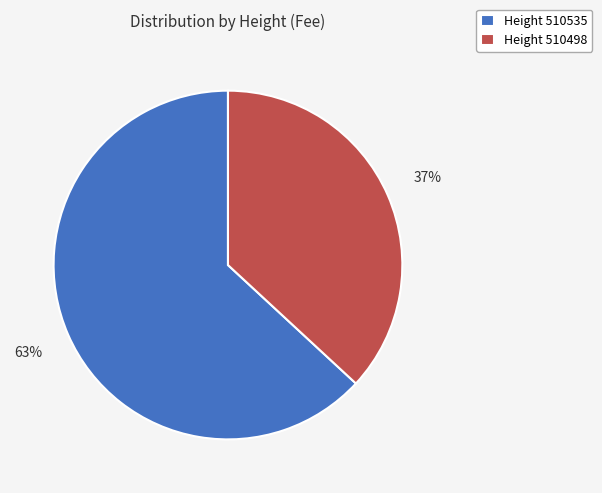

To the nearest percent, what percentage of the pie is Height 510498?

37%